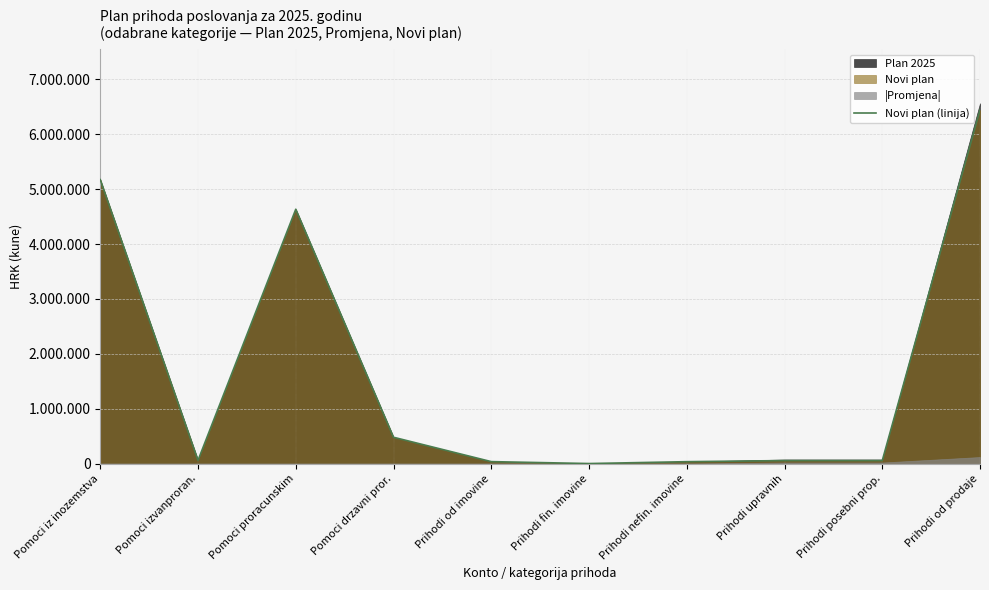

Rank the categories by value from lowest to highest.

Prihodi fin. imovine, Prihodi nefin. imovine, Prihodi od imovine, Prihodi upravnih, Prihodi posebni prop., Pomoci izvanproran., Pomoci drzavni pror., Pomoci proracunskim, Pomoci iz inozemstva, Prihodi od prodaje